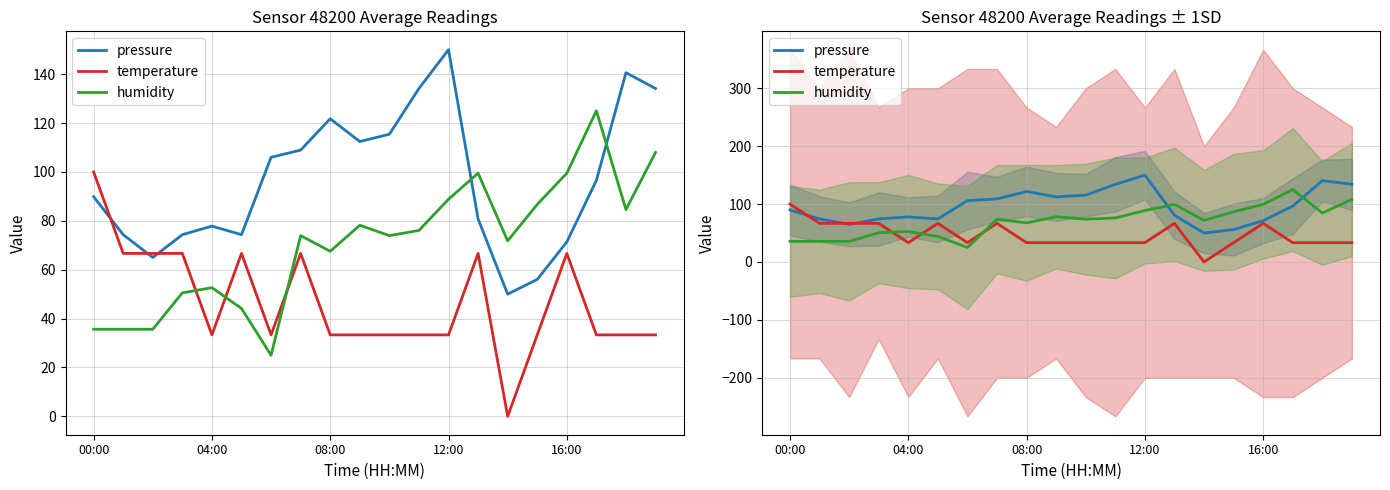

What is the sum of all temperature values?

933.3